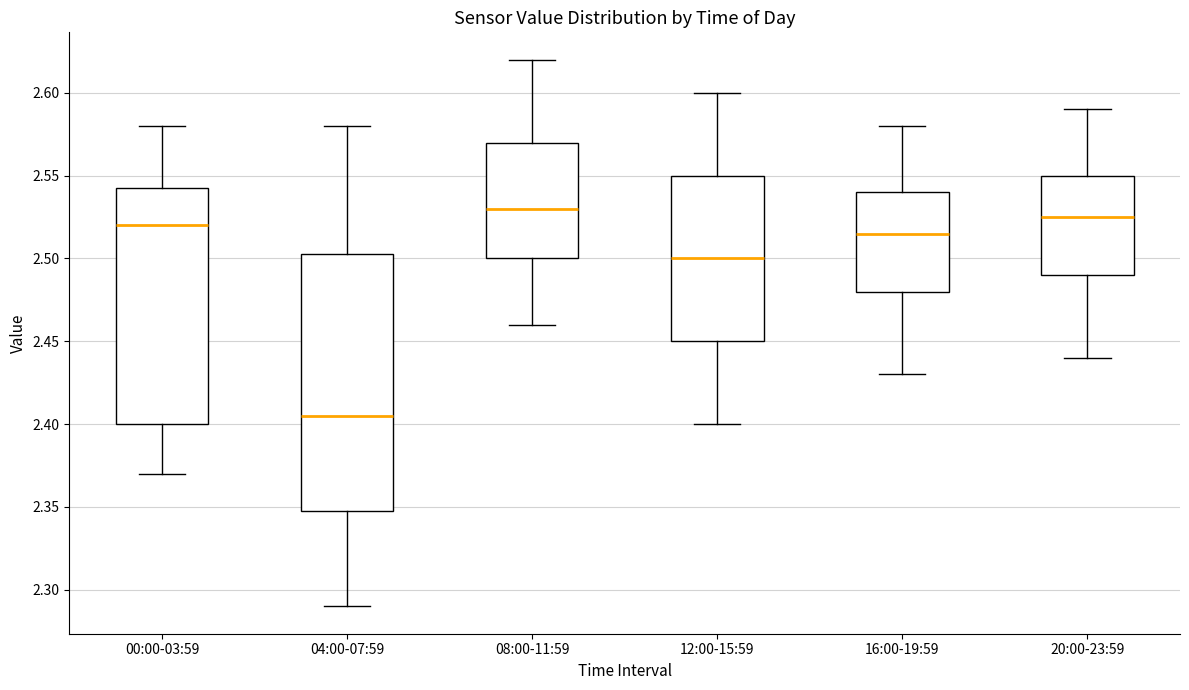

Which box's median line is the lowest?

04:00-07:59